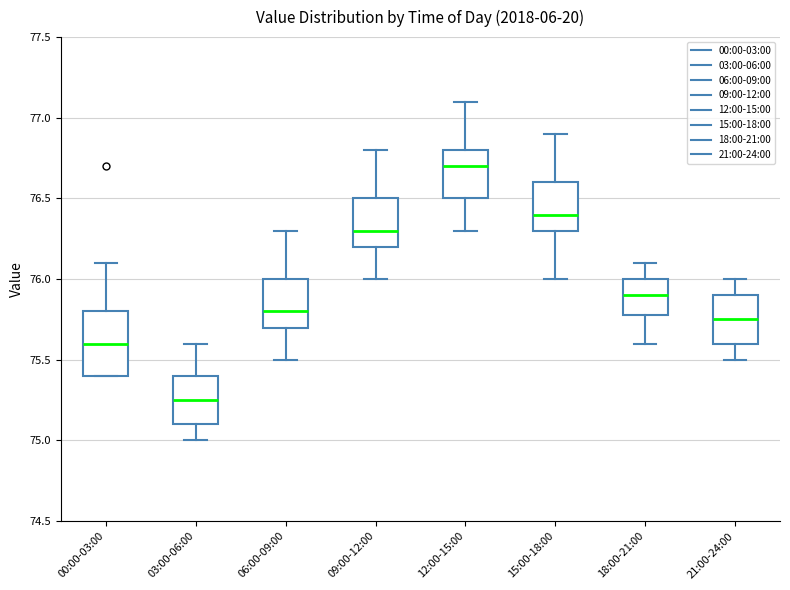

Reading left to right, transcribe this box plot: for each box, give where its median line is, the range the box spans, and where its two whiskers end, as read against the y-axis. The values are not printed on the chart, so give them approximately, as read against the axis.

00:00-03:00: median 75.60, box 75.40 to 75.80, whiskers 75.40 to 76.10
03:00-06:00: median 75.25, box 75.10 to 75.40, whiskers 75.00 to 75.60
06:00-09:00: median 75.80, box 75.70 to 76.00, whiskers 75.50 to 76.30
09:00-12:00: median 76.30, box 76.20 to 76.50, whiskers 76.00 to 76.80
12:00-15:00: median 76.70, box 76.50 to 76.80, whiskers 76.30 to 77.10
15:00-18:00: median 76.40, box 76.30 to 76.60, whiskers 76.00 to 76.90
18:00-21:00: median 75.90, box 75.80 to 76.00, whiskers 75.60 to 76.10
21:00-24:00: median 75.75, box 75.60 to 75.90, whiskers 75.50 to 76.00